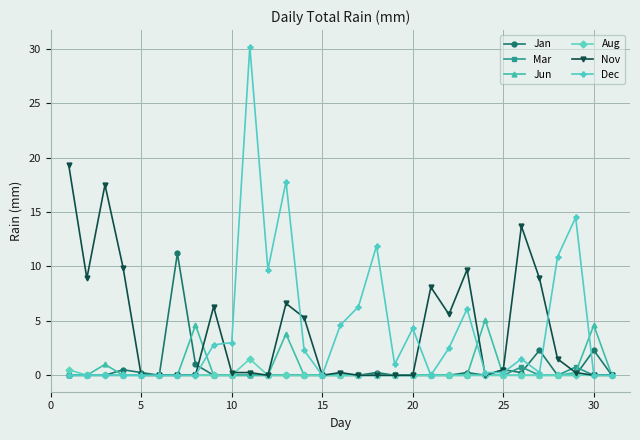

In Mar, how many points are higher than both neighbors (excluding endpoints)?

2